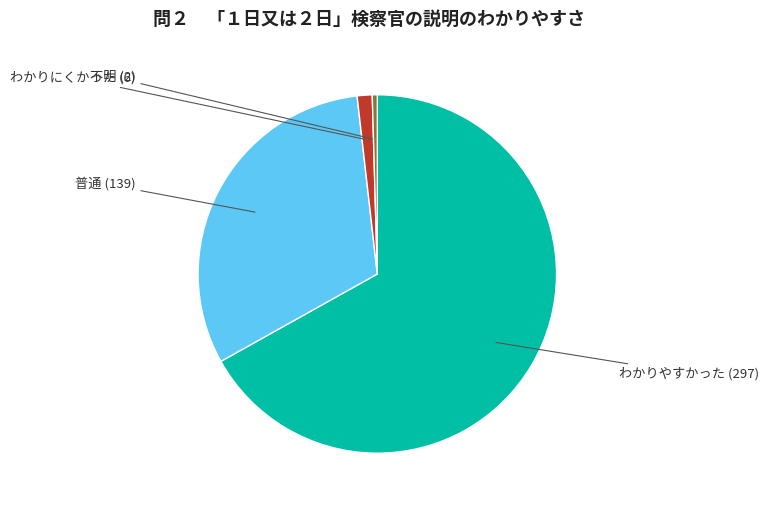

Which slice represents more than half of the pie?

わかりやすかった